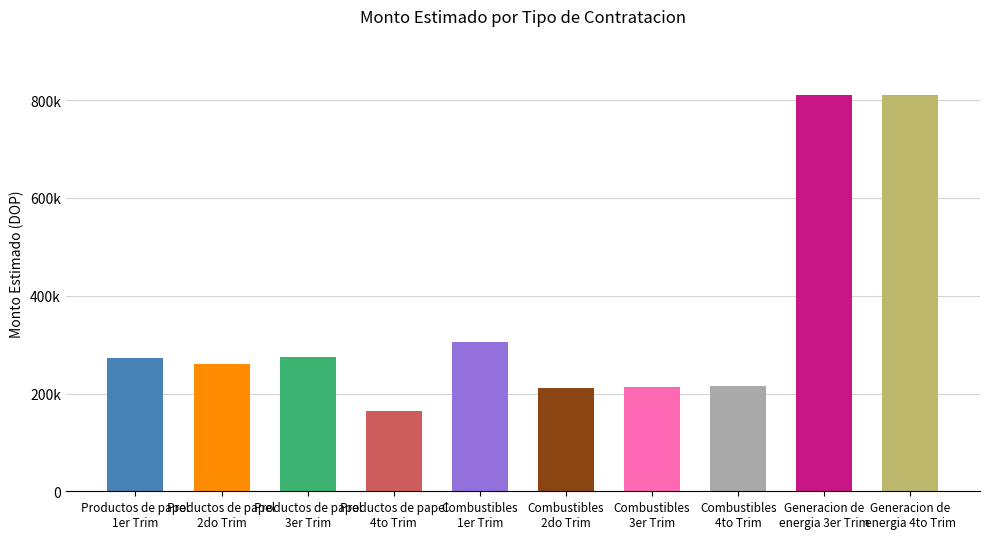

Are the bars horizontal?

No